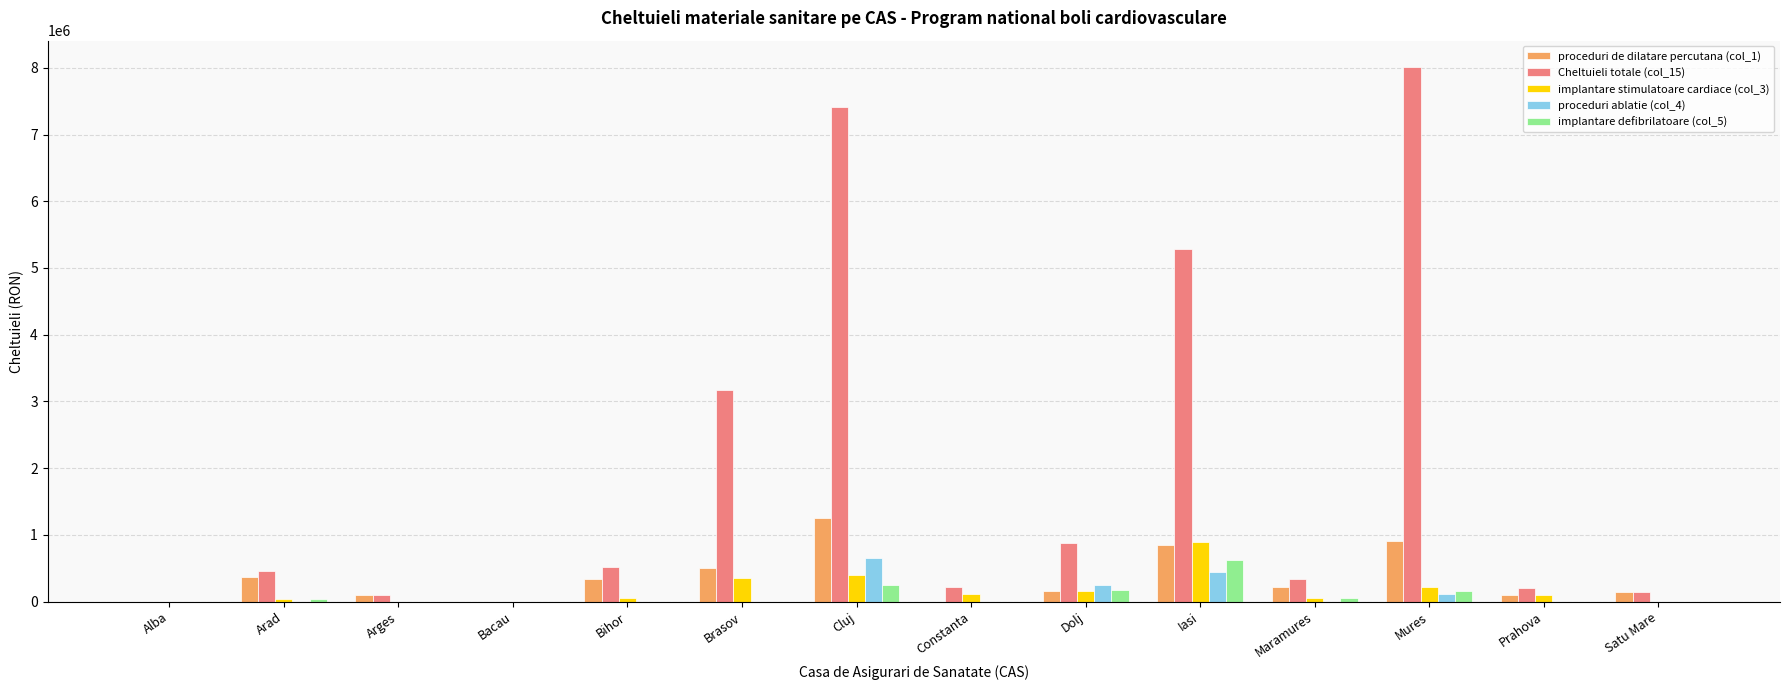

Which series has the largest total across all categories?

Cheltuieli totale (col_15)